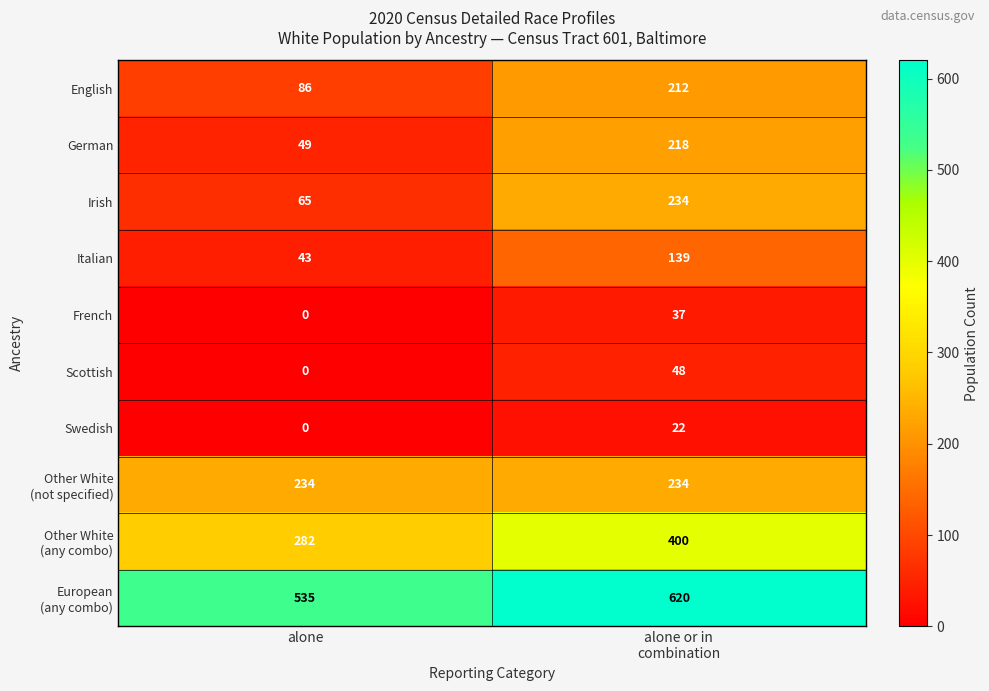

What is the average value of the Swedish series?

11